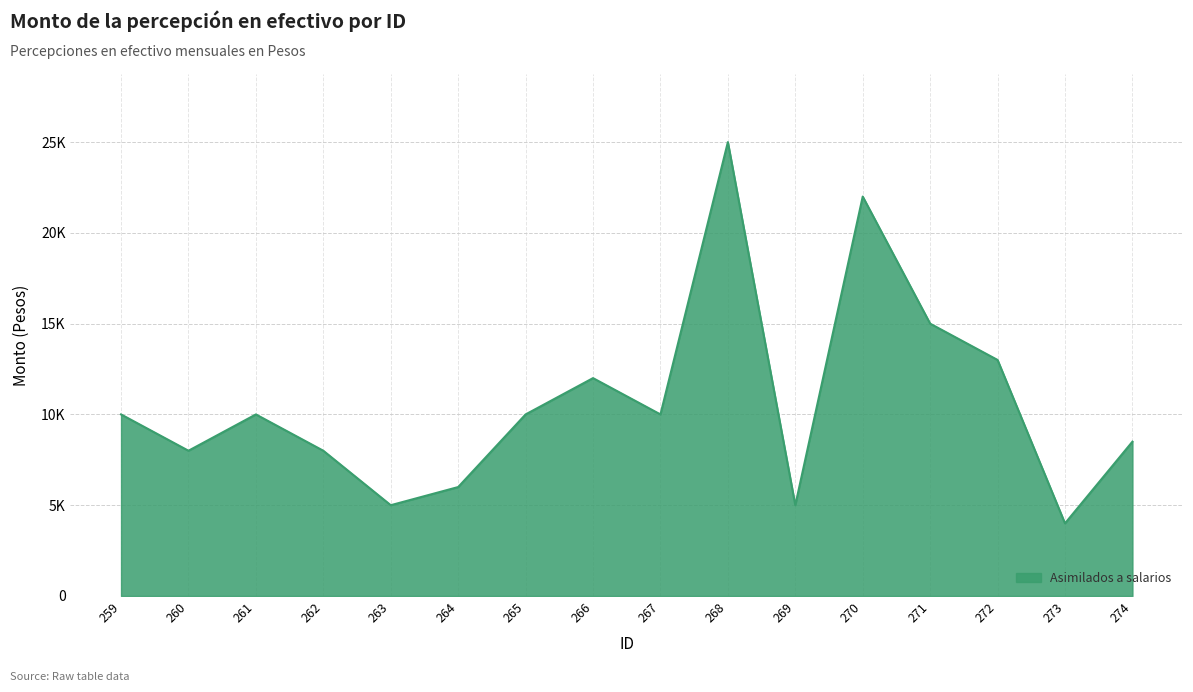

What is the approximate value at 265?

10000